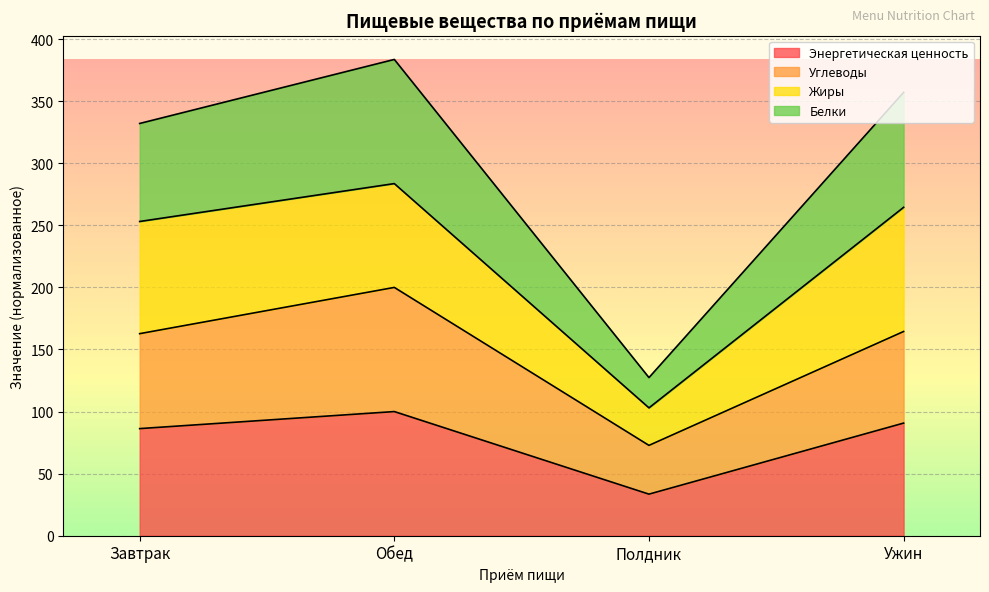

True or false: Энергетическая ценность has a value of 15.9 at Полдник.

False